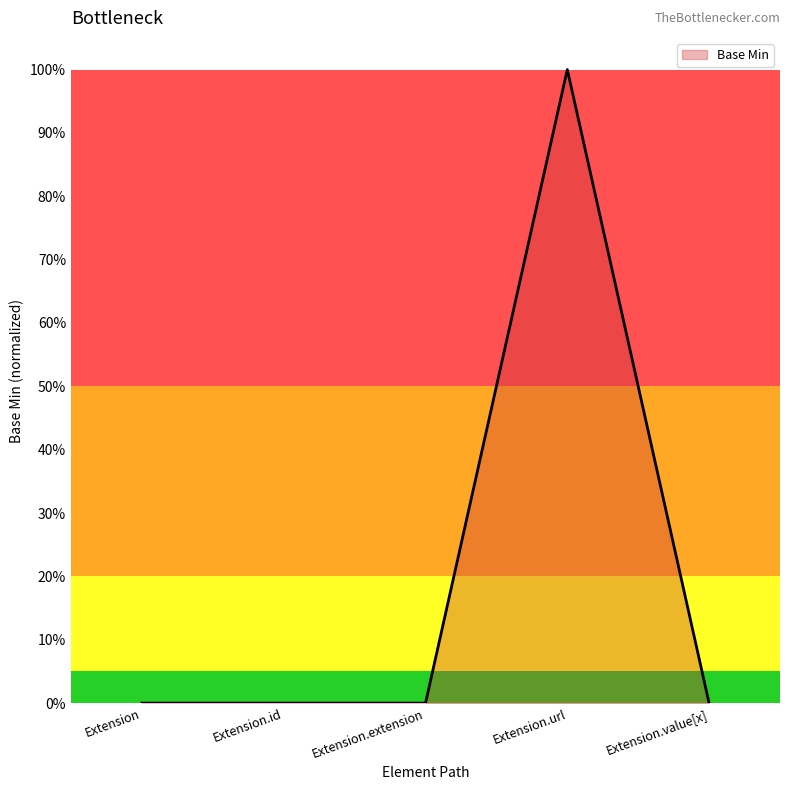

Is this an area chart (filled region under the line)?

Yes